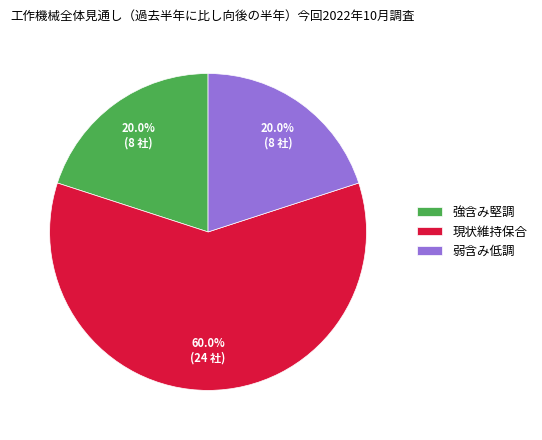

Approximately how many times larger is the value at 強含み堅調 compared to 現状維持保合?

0.3